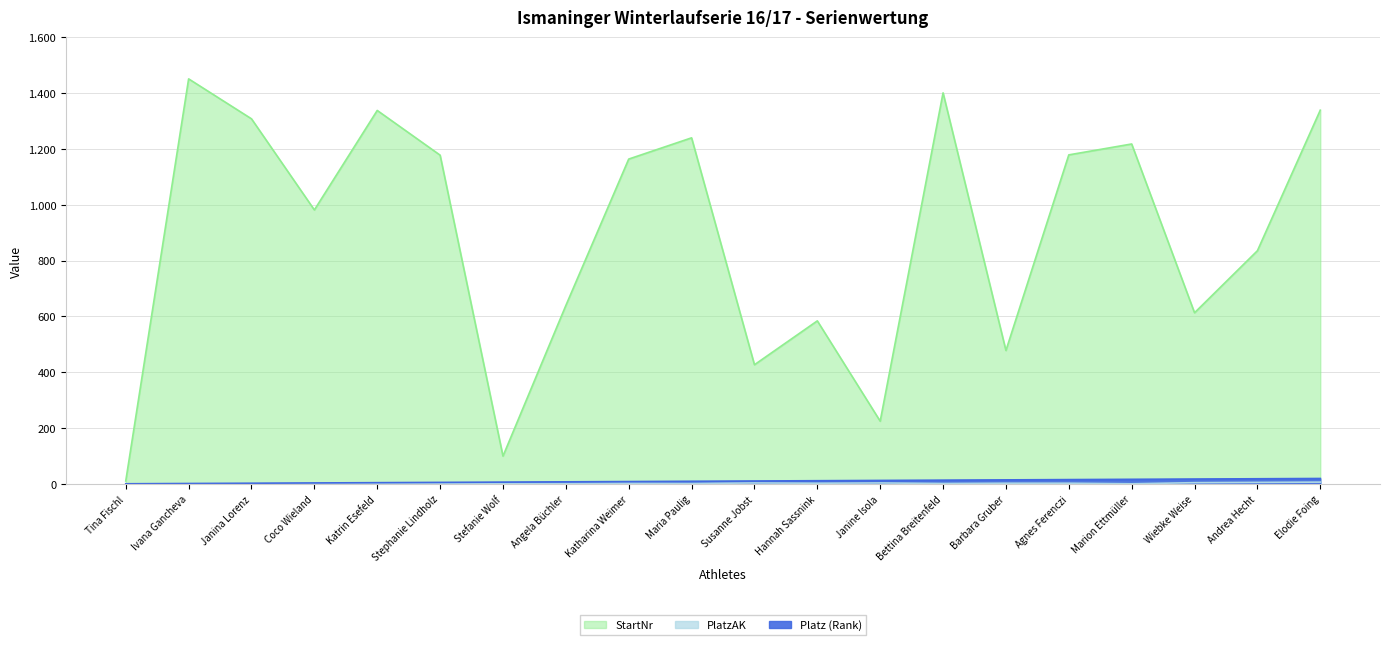

Where is the first local minimum for PlatzAK?

Maria Paulig